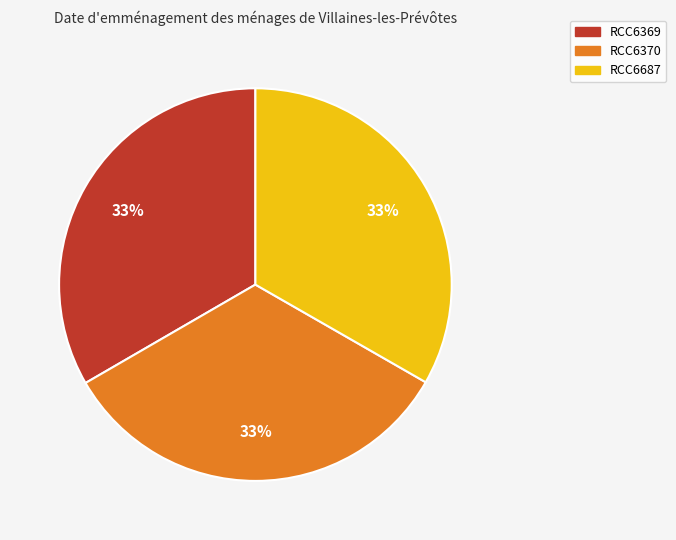

To the nearest percent, what portion does RCC6370 represent?

33%